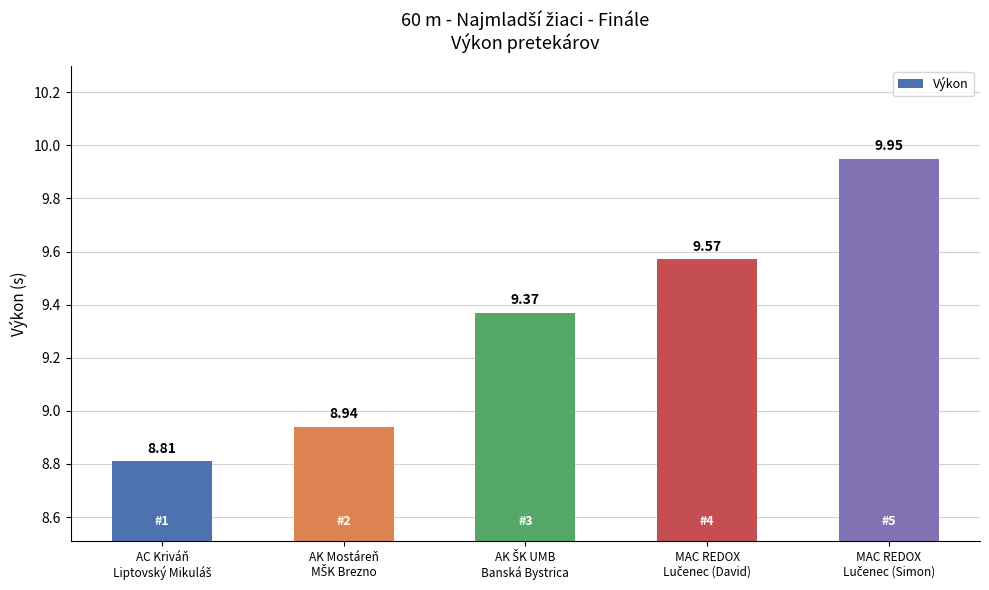

What is the value of the 4th bar from the left?

9.6